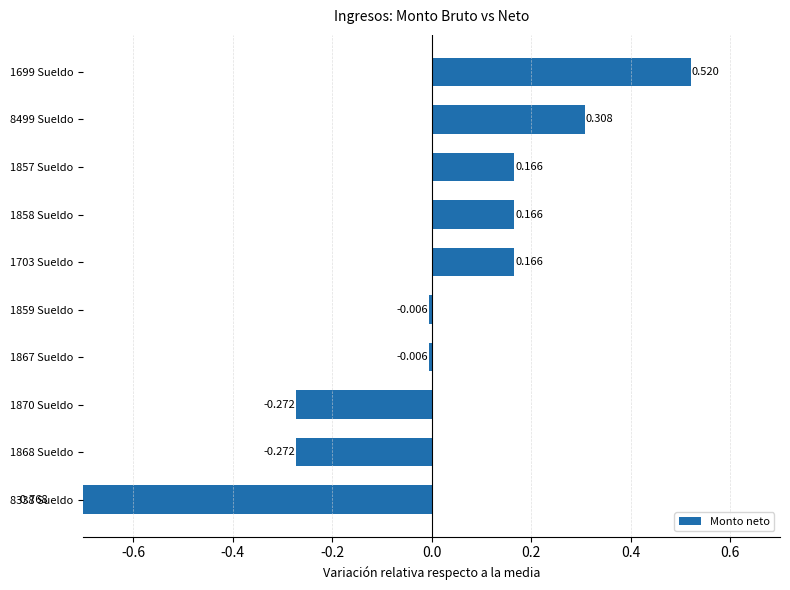

What is the difference between the maximum and second lowest values?

0.8